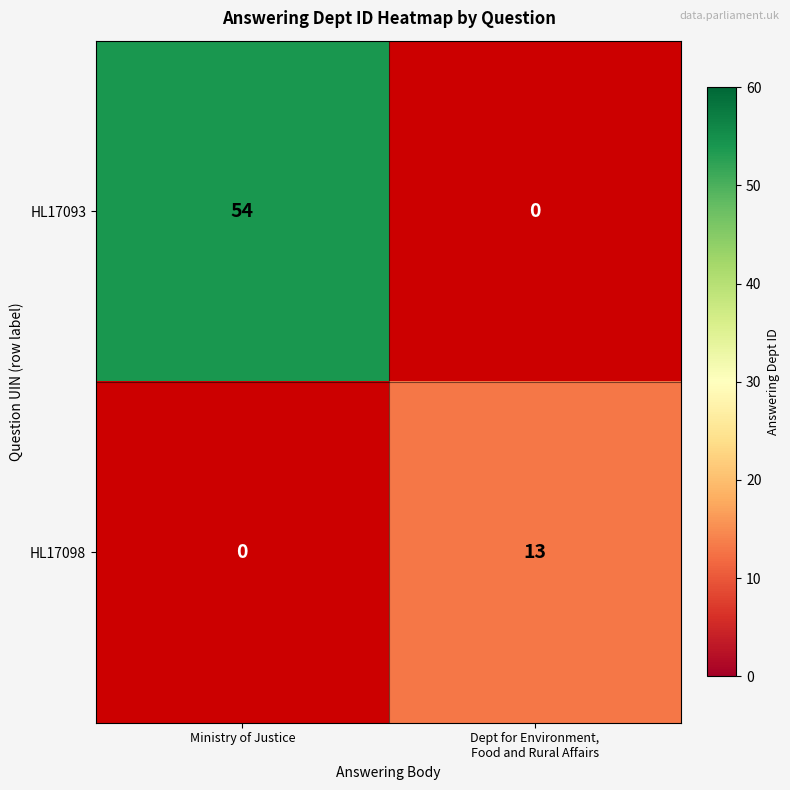

What is the sum of the HL17093 values at Ministry of Justice and Dept for Environment, Food and Rural Affairs?

54